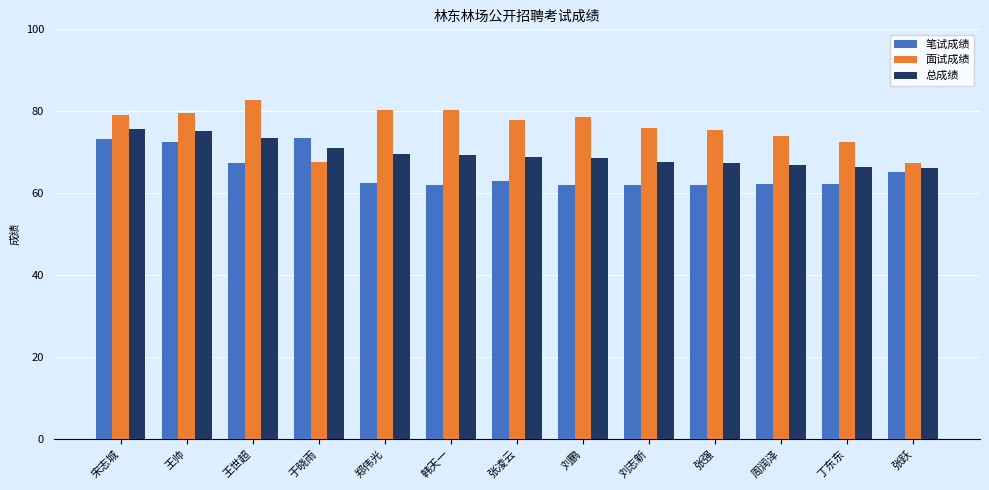

True or false: 笔试成绩 has a value of 62.2 at 周润泽.

True